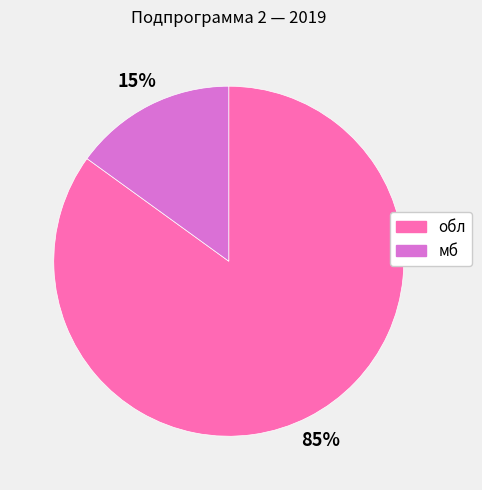

True or false: обл accounts for 75% of the total.

False